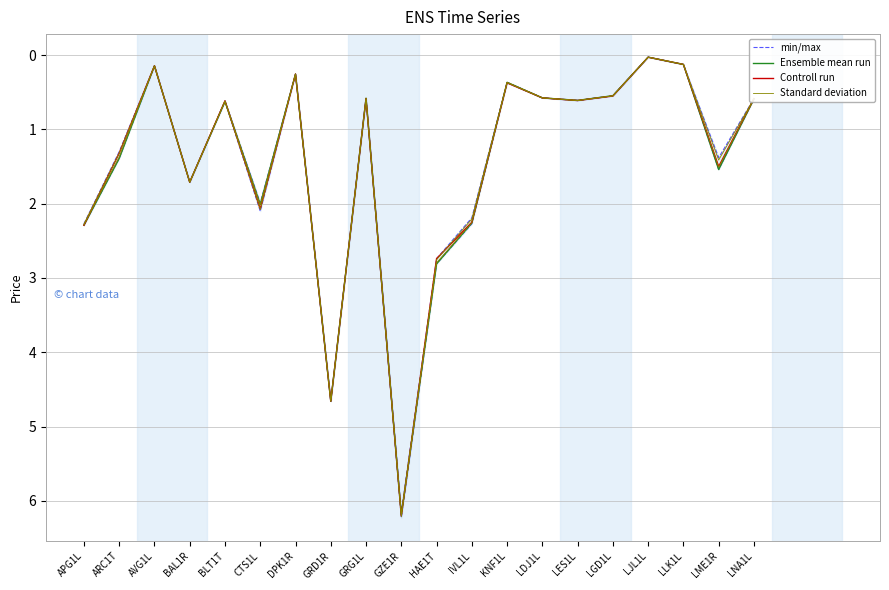

Count the number of categories in the chart.

20